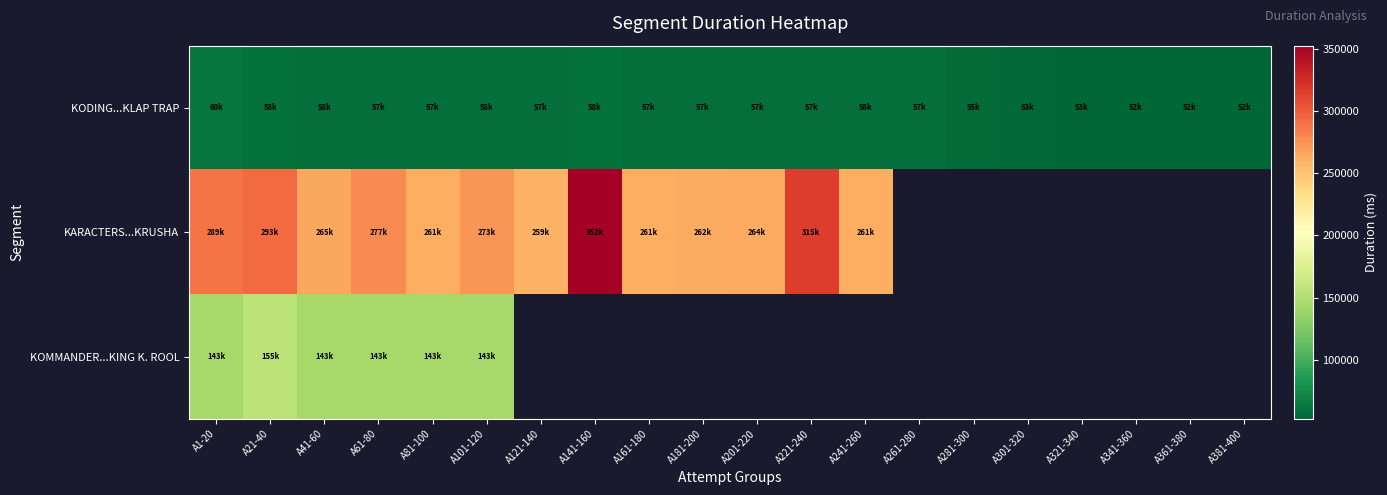

The value of KARACTERS...KRUSHA at A21-40 is 293602.0. True or false?

True